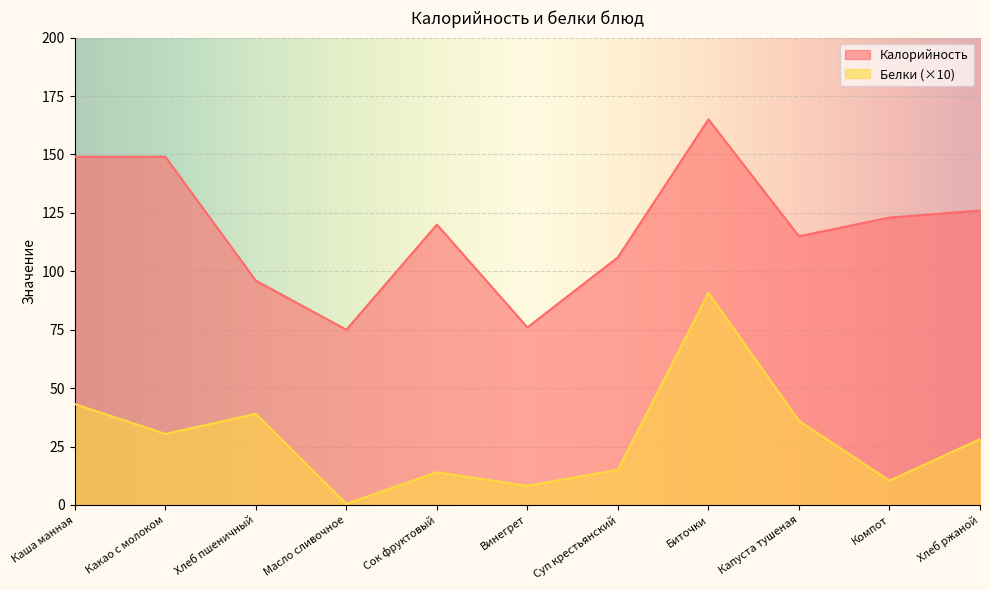

What is the difference between the second highest and second lowest values in the Калорийность series?

73.0